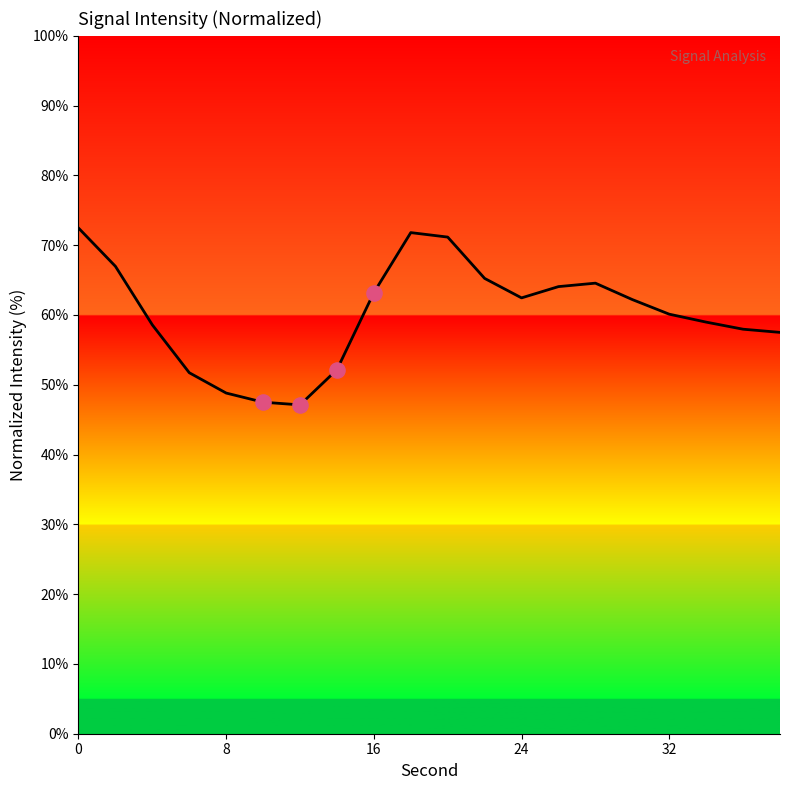

What is the greatest value displayed?

72.5